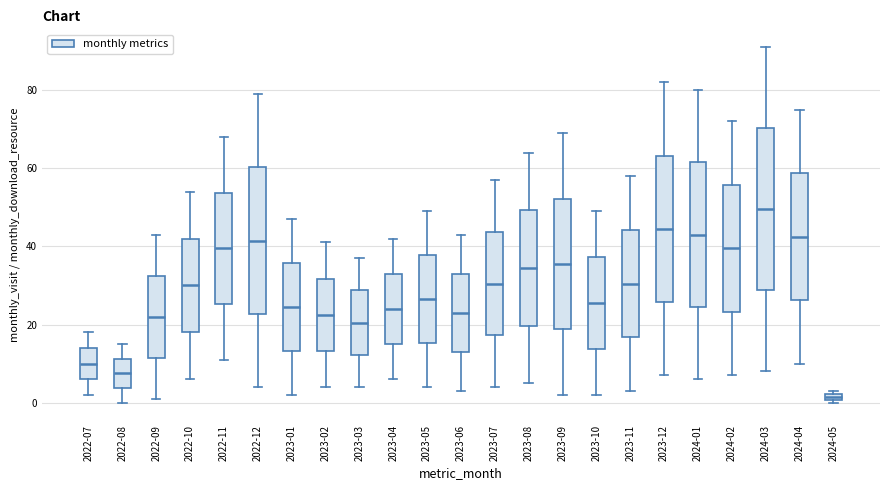

Which box is the tallest, from its lower edge to its upper edge?

2024-03